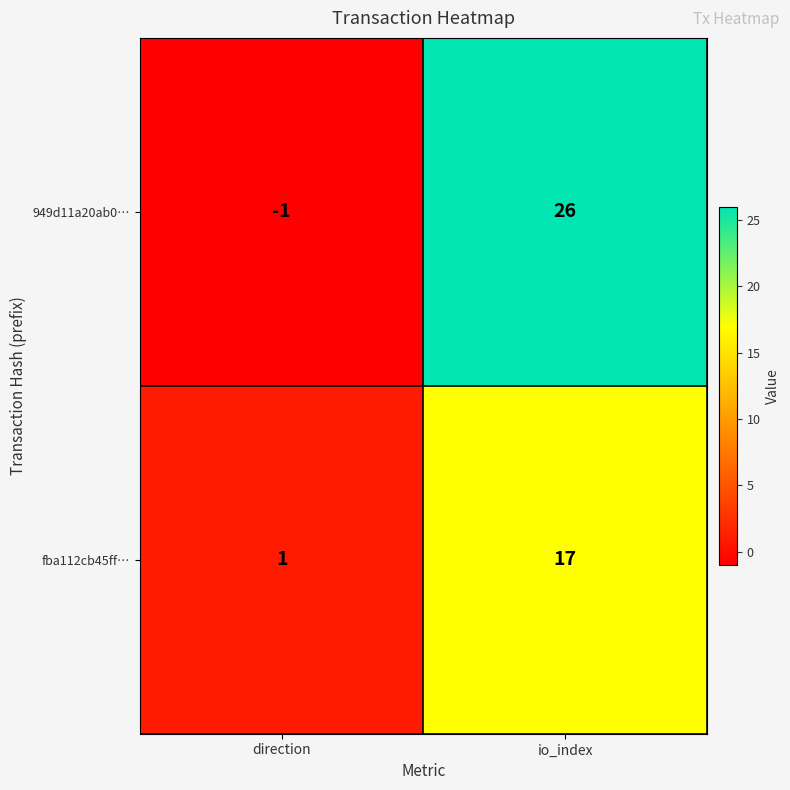

What is the minimum value shown in the chart?

-1